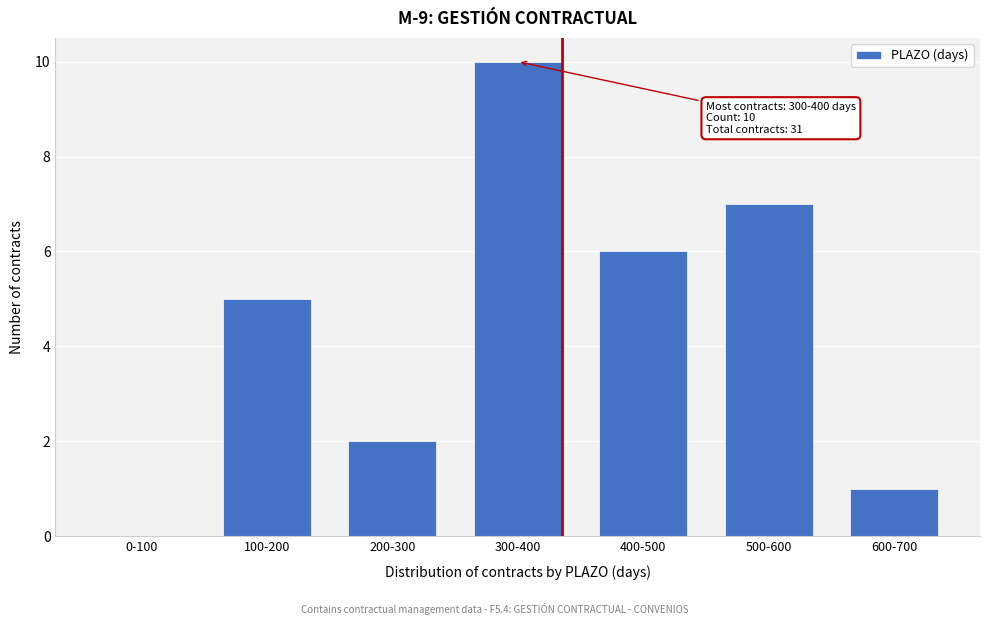

Reading left to right, what are all the values shown in this chart?

0-100=0	100-200=5	200-300=2	300-400=10	400-500=6	500-600=7	600-700=1